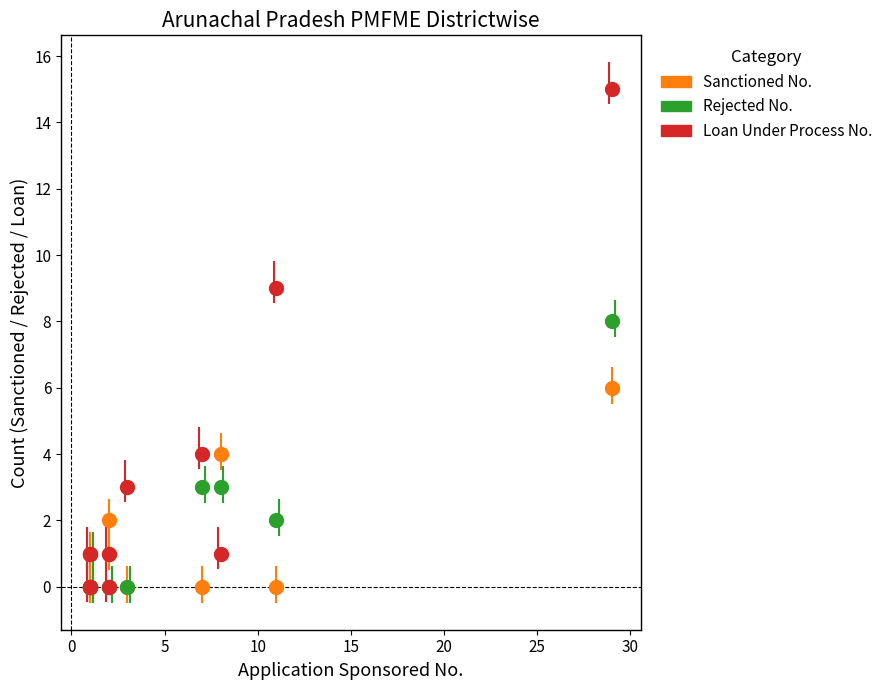

What are all the series names shown in the legend?

Sanctioned No., Rejected No., Loan Under Process No.